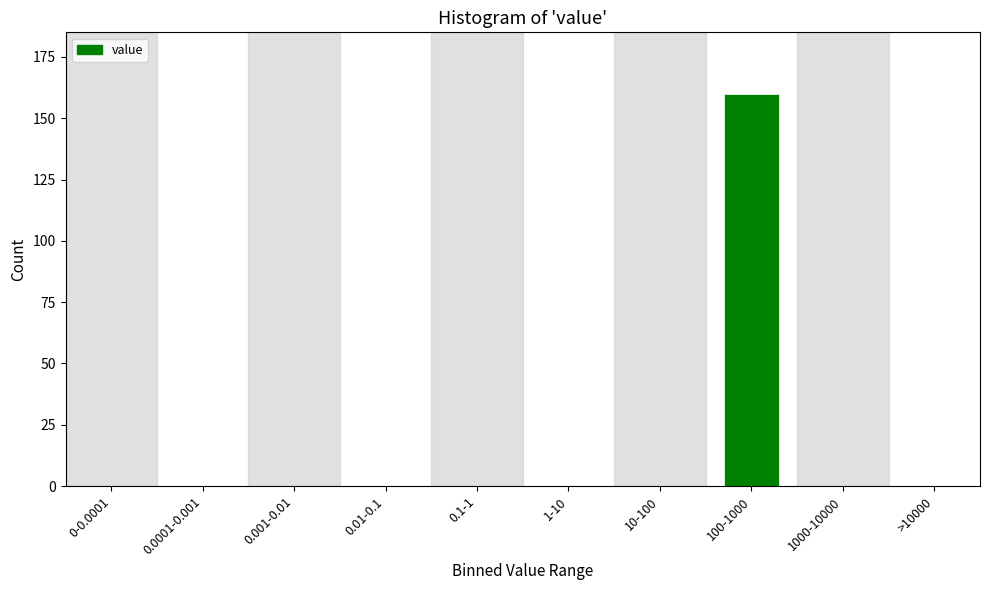

Reading right to left, list all the values displayed in this chart.

>10000=0	1000-10000=0	100-1000=160	10-100=0	1-10=0	0.1-1=0	0.01-0.1=0	0.001-0.01=0	0.0001-0.001=0	0-0.0001=0